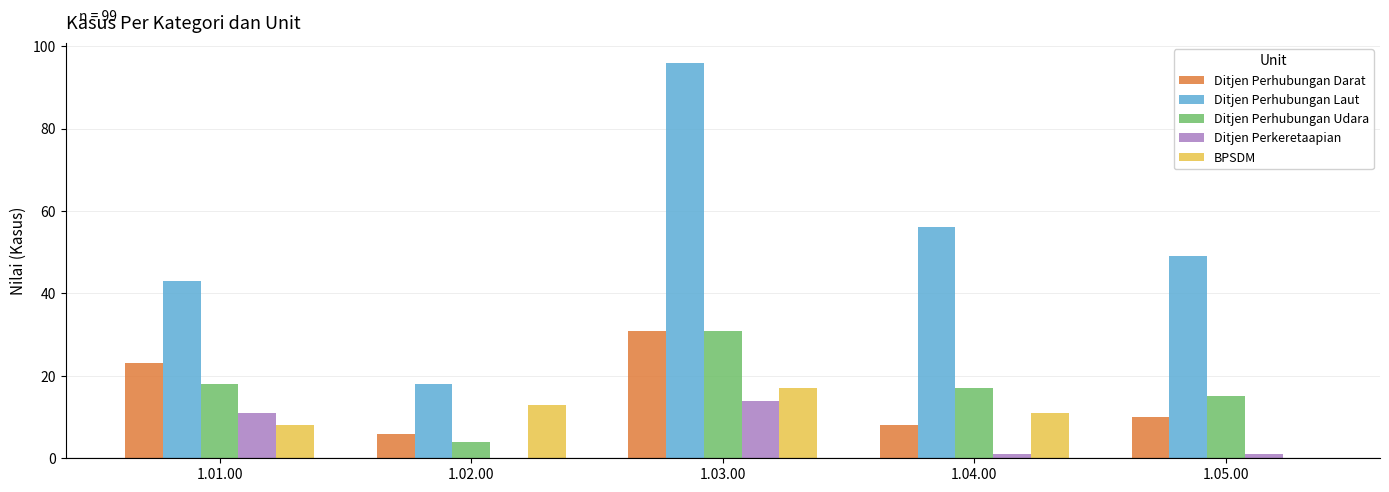

Which category has the highest value in the Ditjen Perhubungan Darat series?

1.03.00